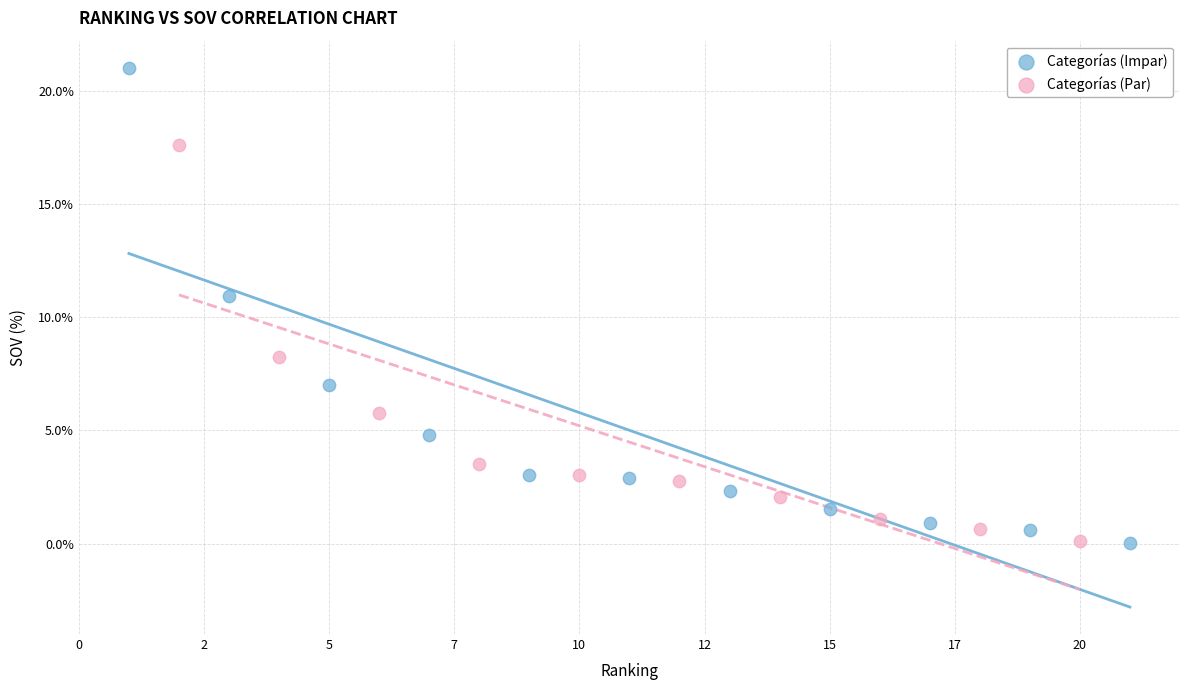

Which series has the largest Y range (max minus min)?

Categorías (Impar)